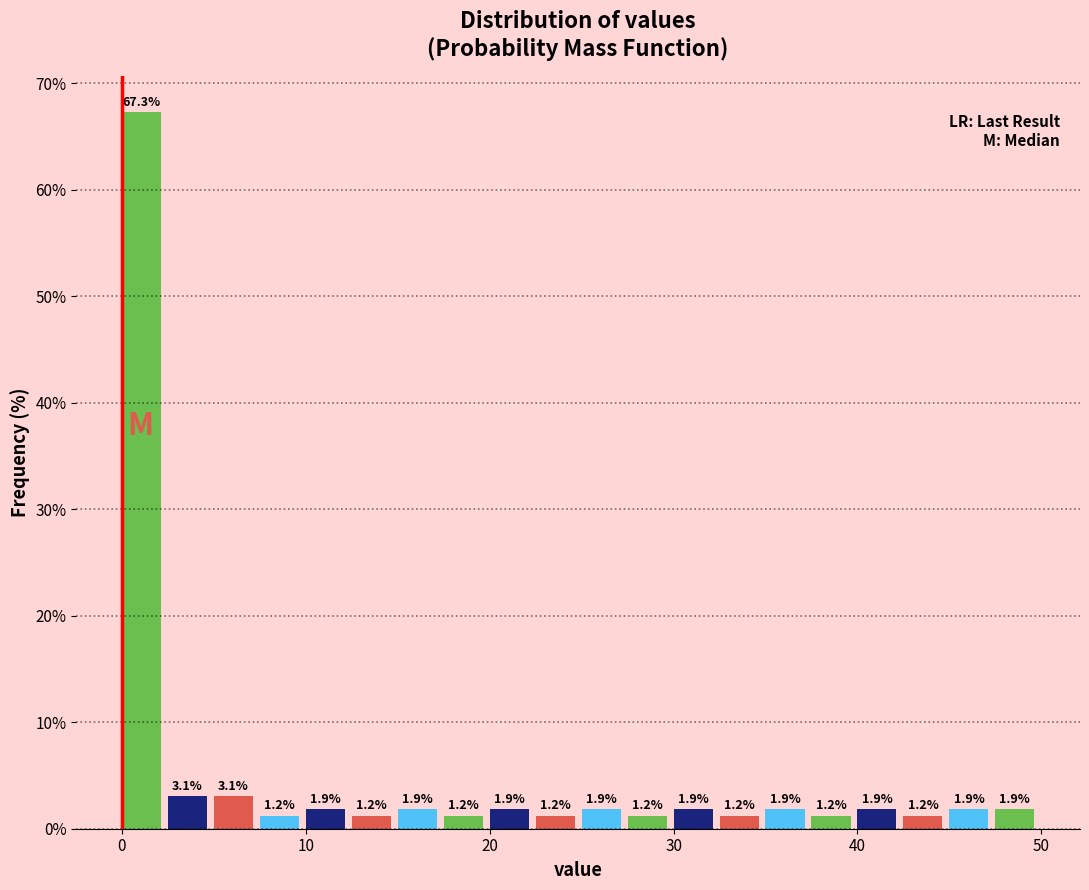

Read against the x-axis, roughly where is the centre of the tallest bar?

1